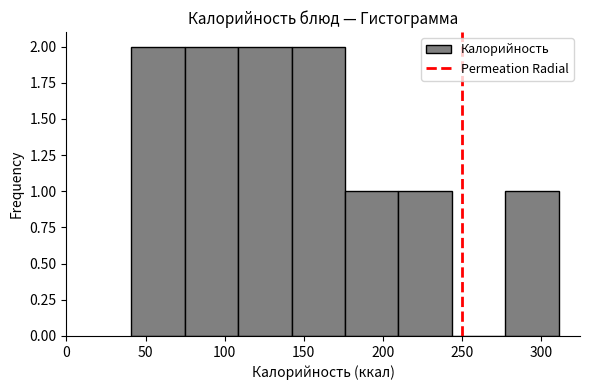

Reading left to right, transcribe this chart: for each bar, give the range it covers on the x-axis and its height. Neither the bar edges nor the heights are printed on the chart, so give them approximately, as read against the axes.

40 to 75: 2
75 to 110: 2
110 to 140: 2
140 to 175: 2
175 to 210: 1
210 to 245: 1
245 to 275: 0
275 to 310: 1